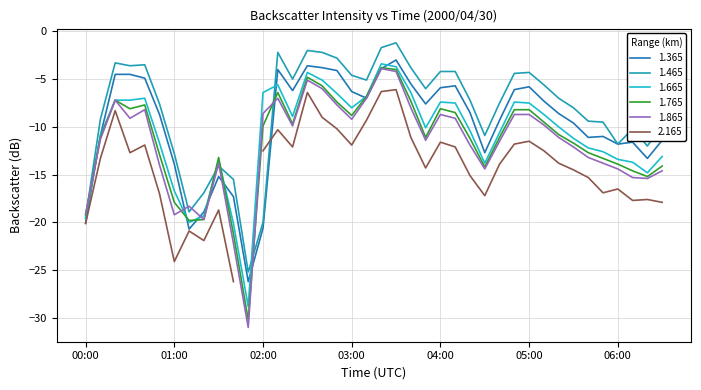

The value of 1.865 at 01:10 is -9.9. True or false?

False